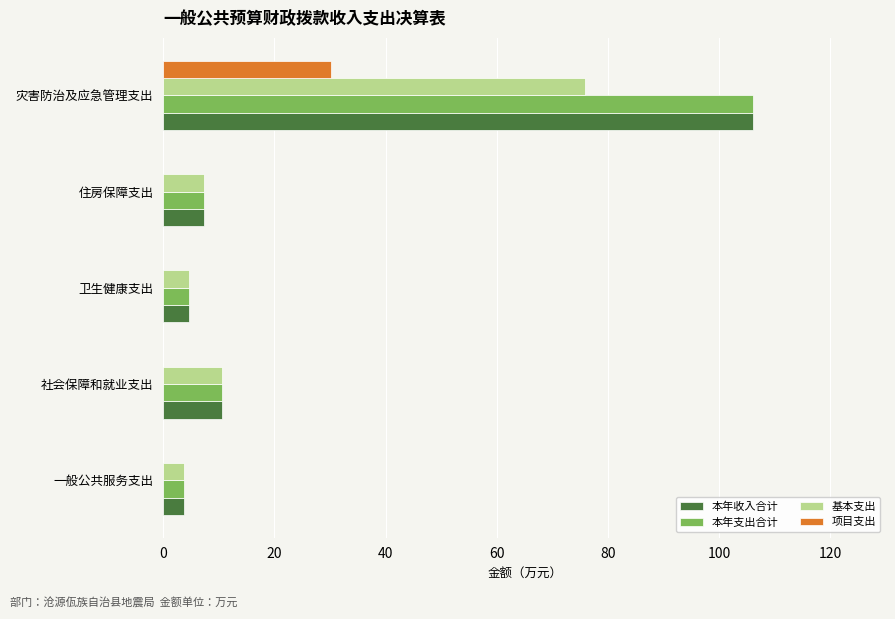

What is the sum of all 项目支出 values?

30.2